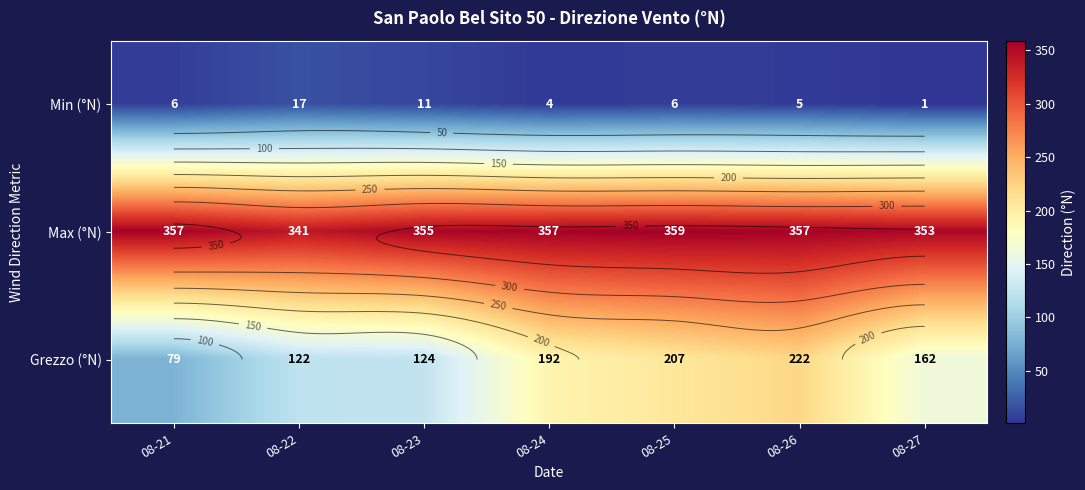

How many values in the Grezzo (°N) series are below 162?

3